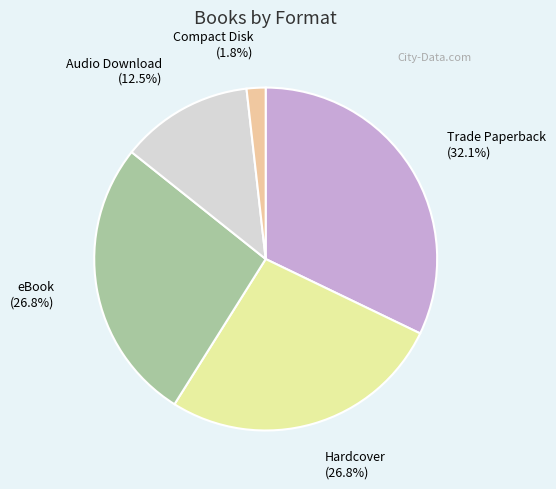

What is the ratio of the value at Trade Paperback to the value at Hardcover?

1.2